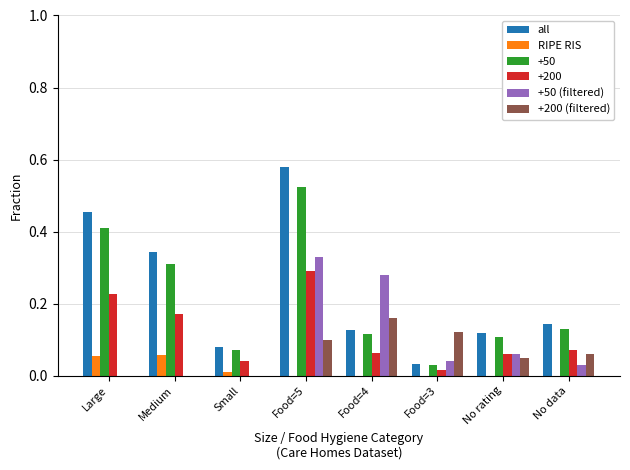

Is it true that RIPE RIS equals 0.0 at Food=3?

True